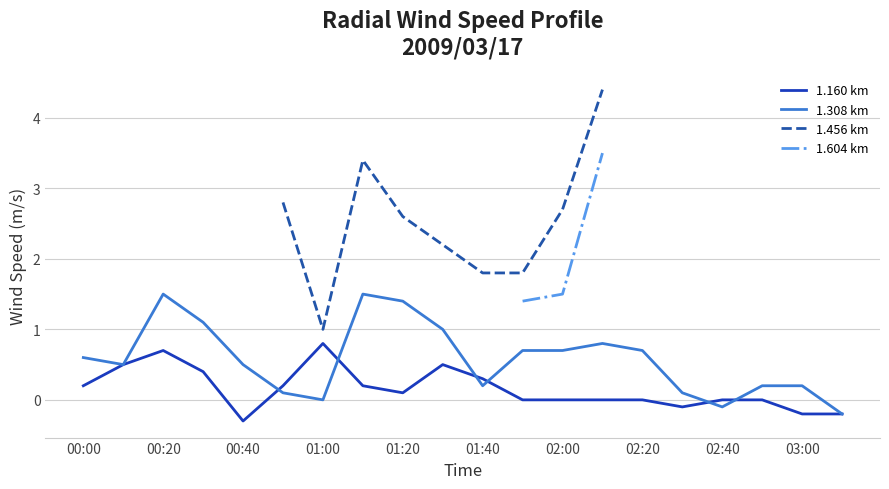

True or false: 1.456 km and 1.604 km cross at least once.

False